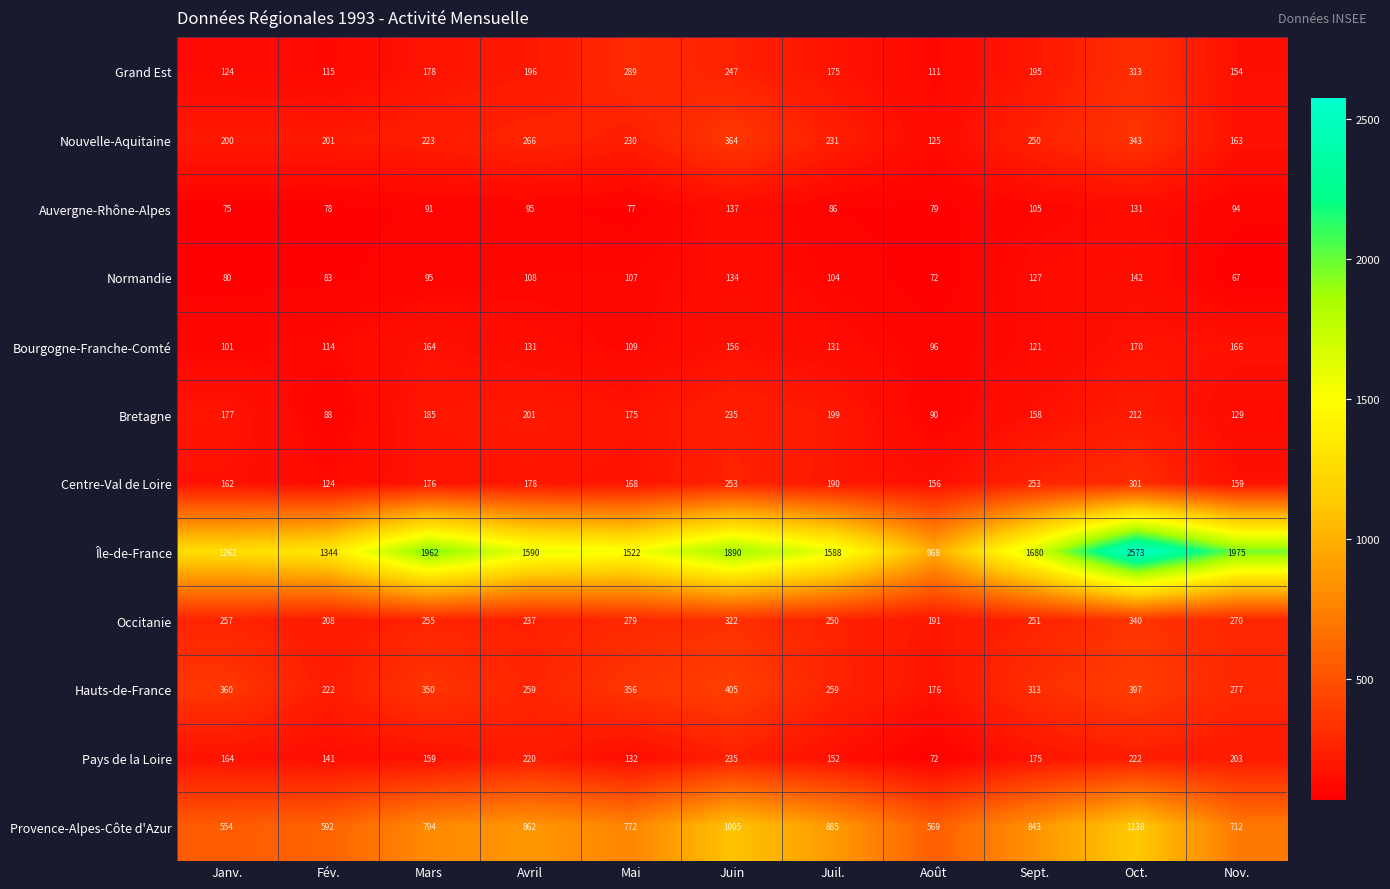

How many categories are shown in the chart?

11